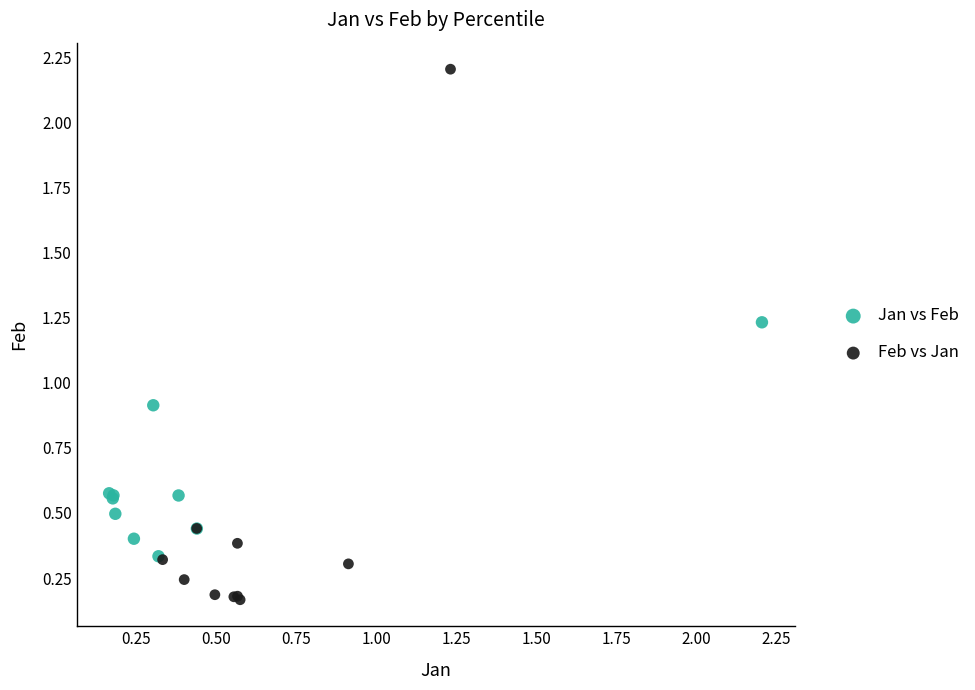

Which series has the largest Y range (max minus min)?

Feb vs Jan